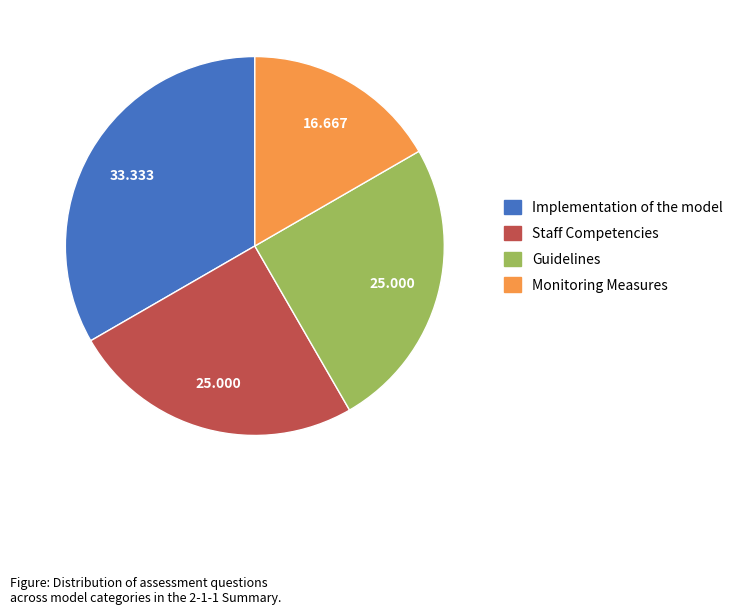

Combined, do Monitoring Measures and Guidelines account for over 50%?

No